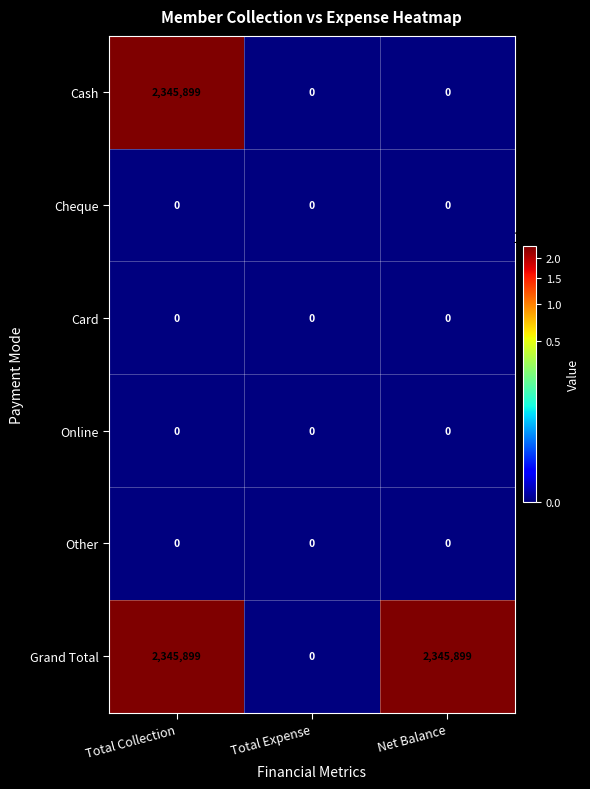

Is it true that Other equals 0 at Total Collection?

True